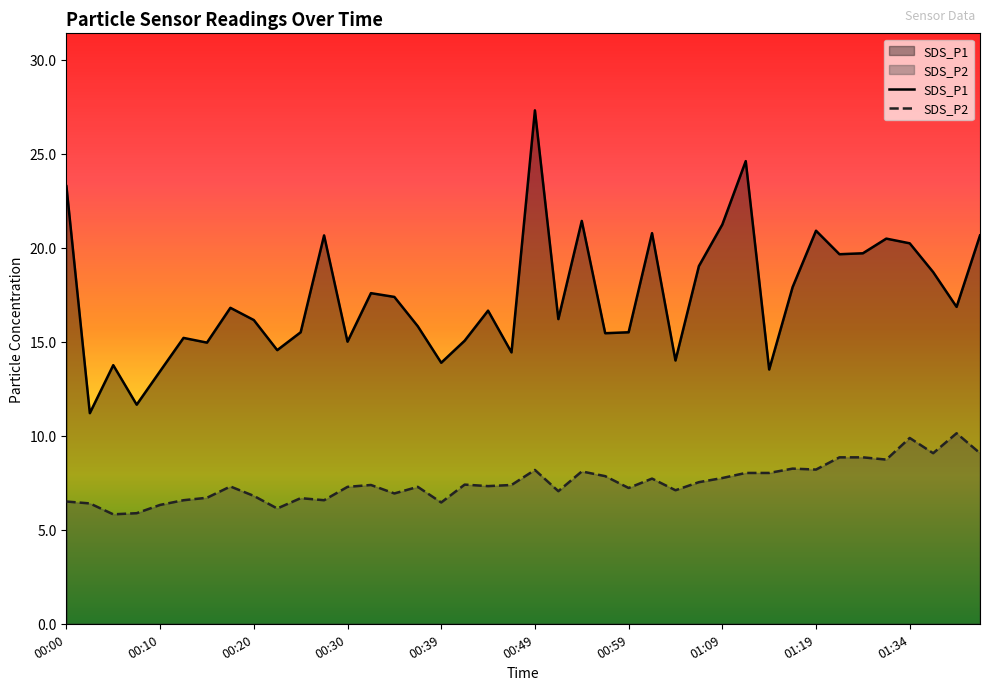

At which category is the sum across all series the highest?

00:49